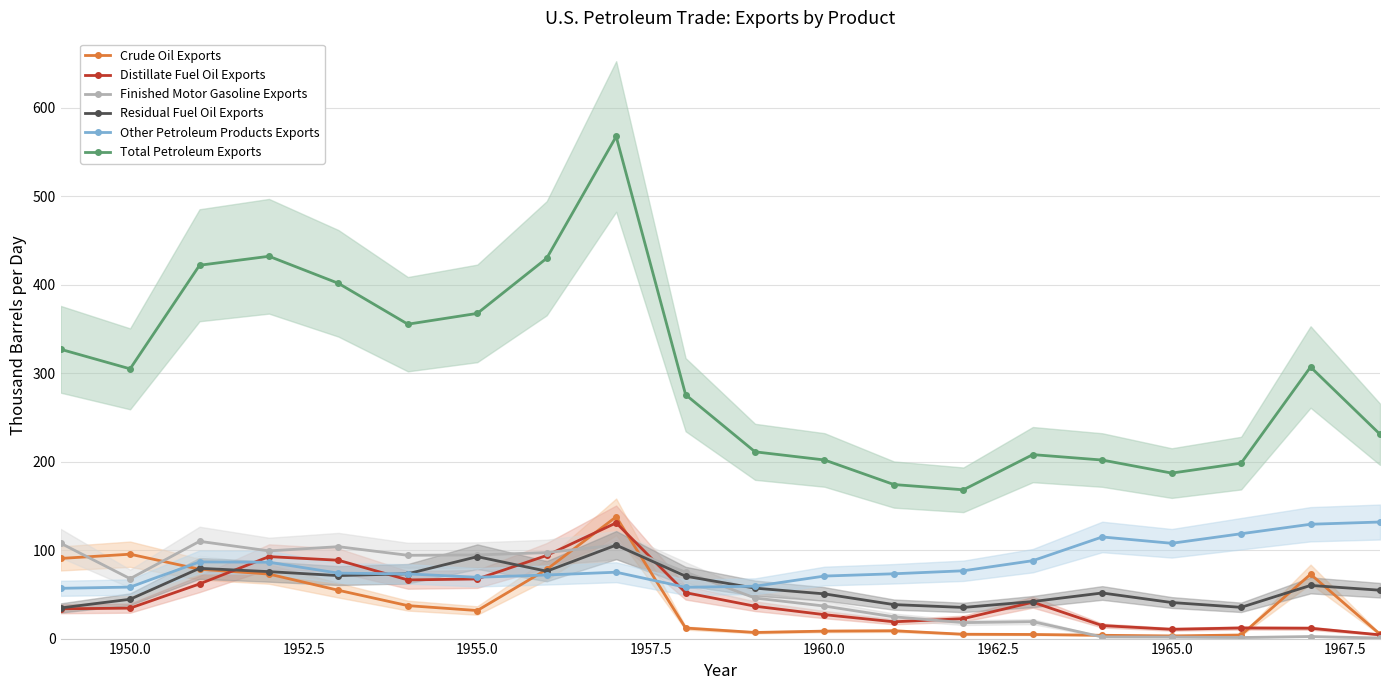

True or false: Crude Oil Exports has more than 1 points higher than both neighbors.

True